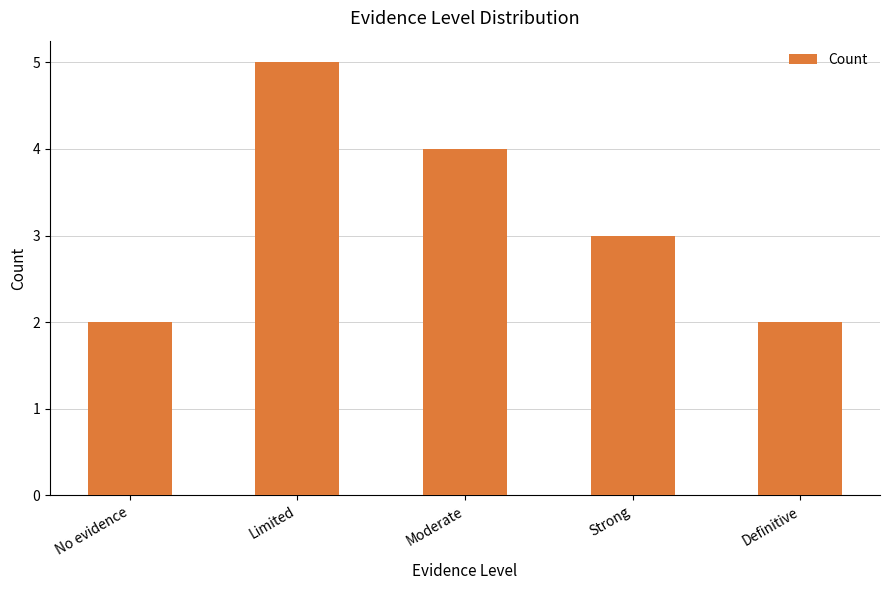

What is the difference between the maximum and minimum values?

3